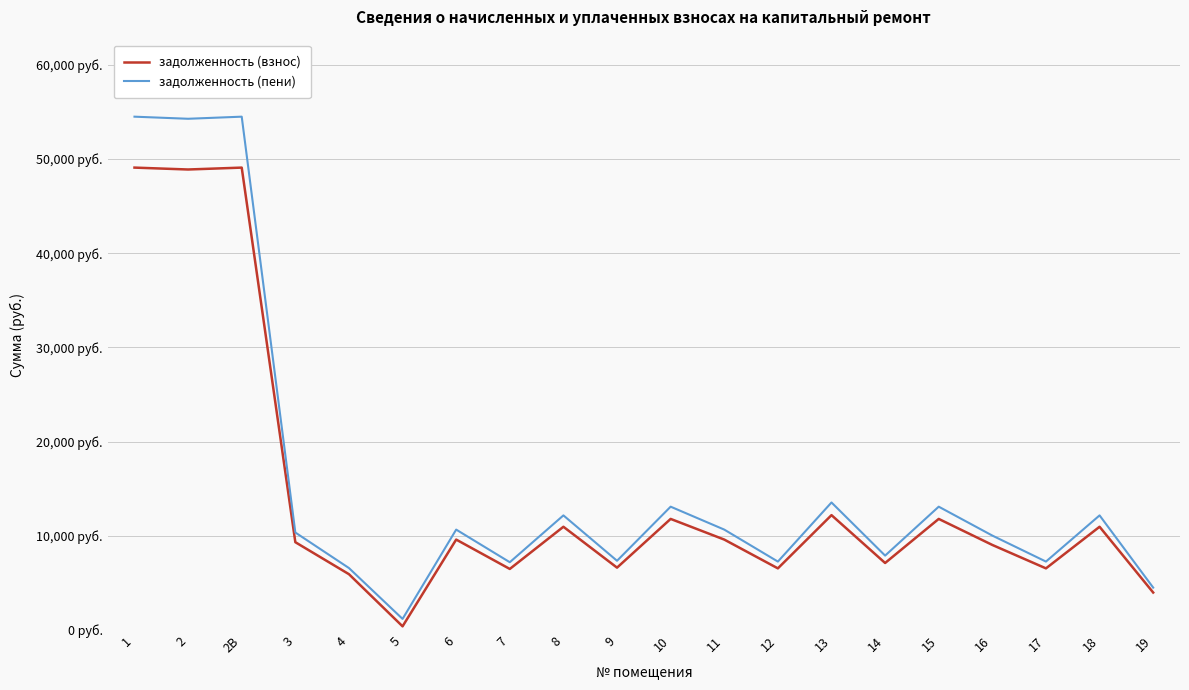

What are all the series names shown in the legend?

задолженность (взнос), задолженность (пени)